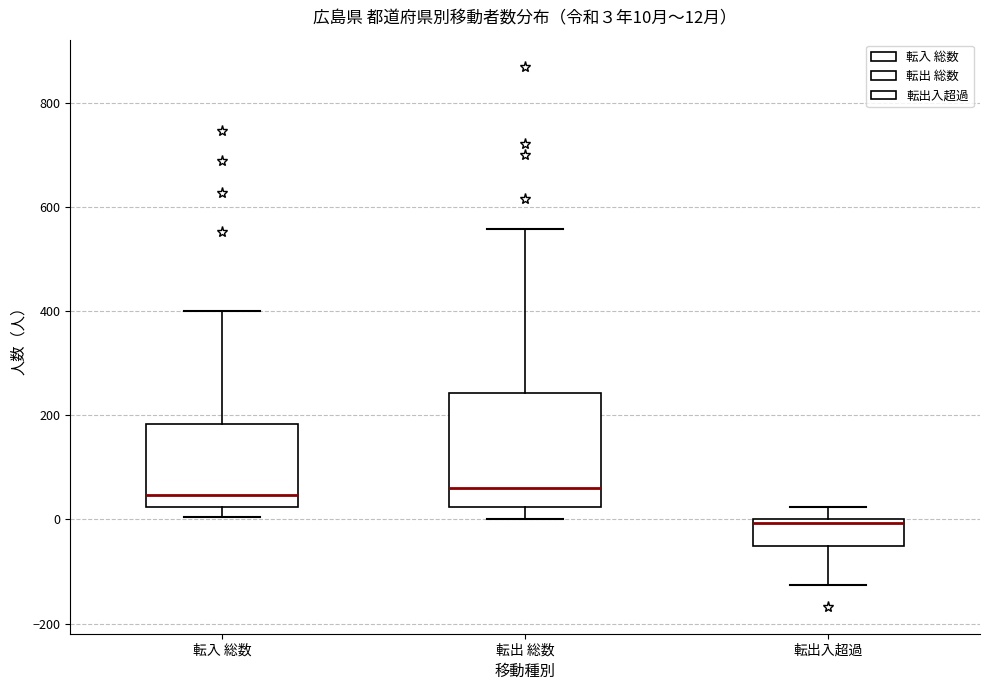

Which box's median line is the lowest?

転出入超過